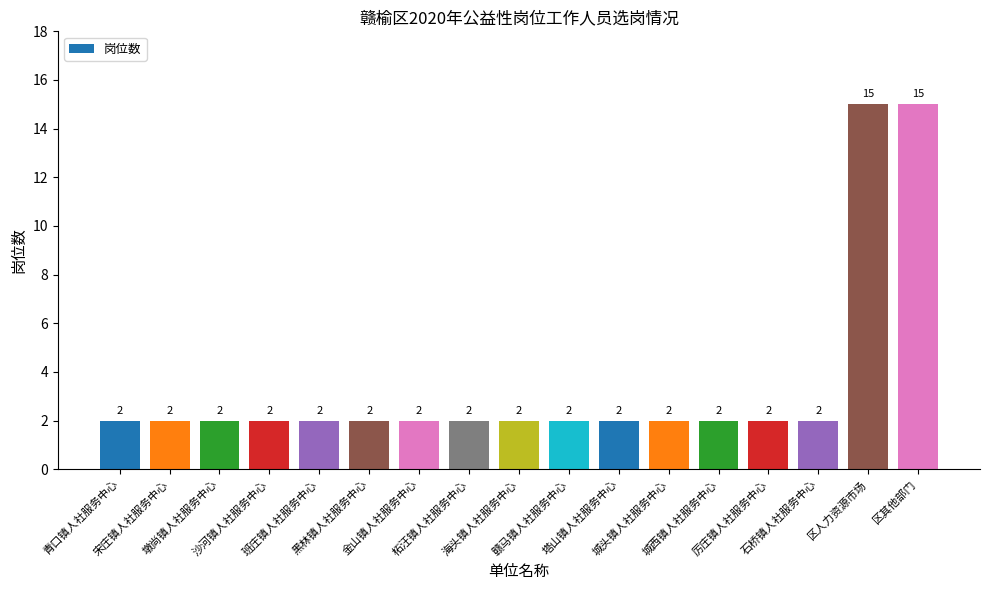

What is the greatest value displayed?

15